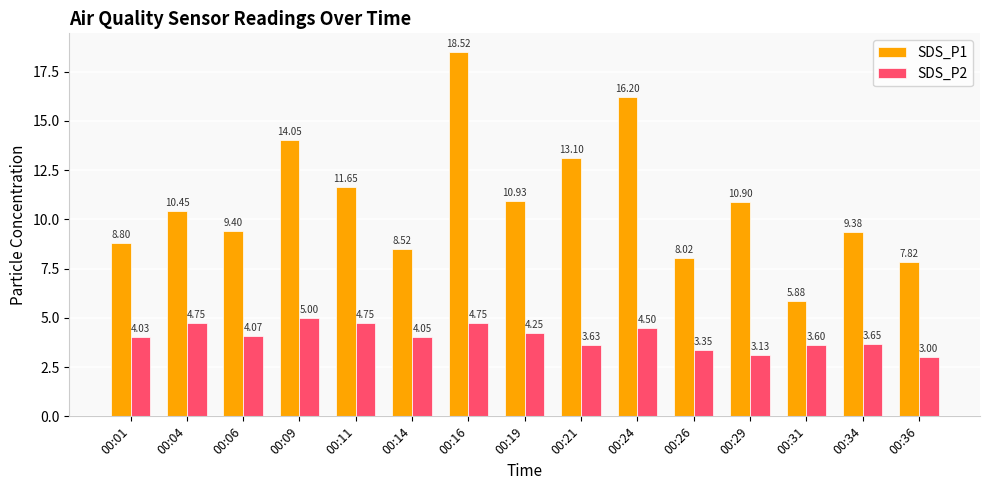

What is the difference between the maximum and second lowest values in the SDS_P1 series?

10.7